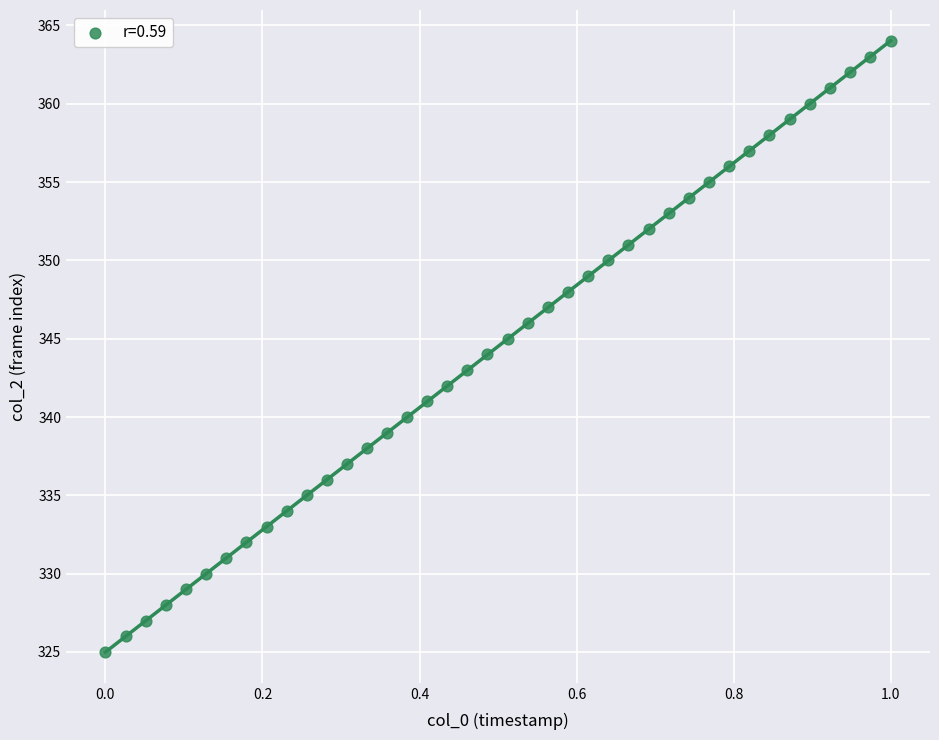

What is the range of Y values (max minus min)?

39